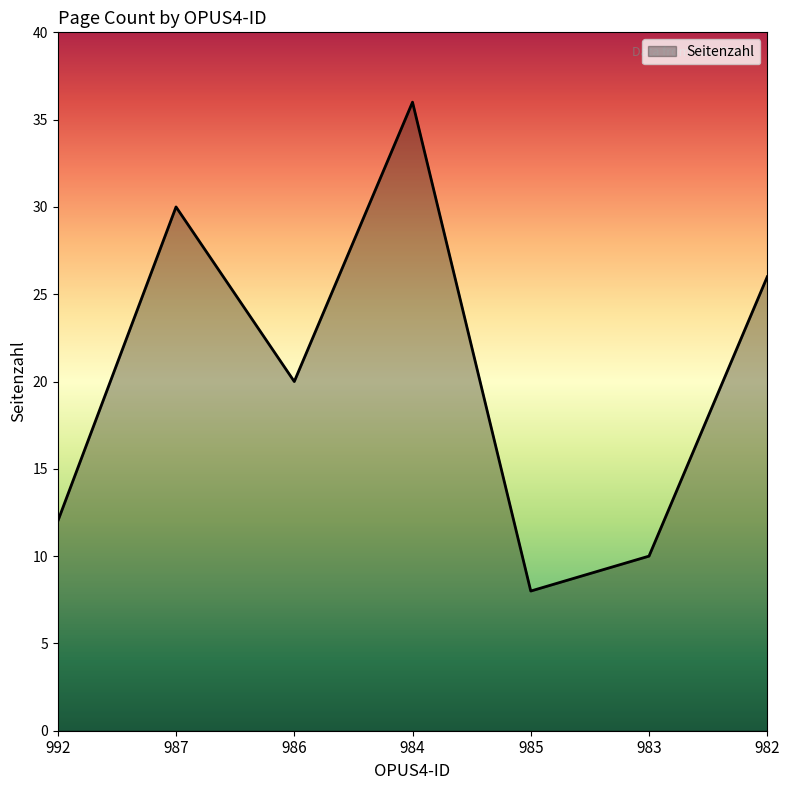

True or false: there are more than 0 points higher than both neighbors.

True